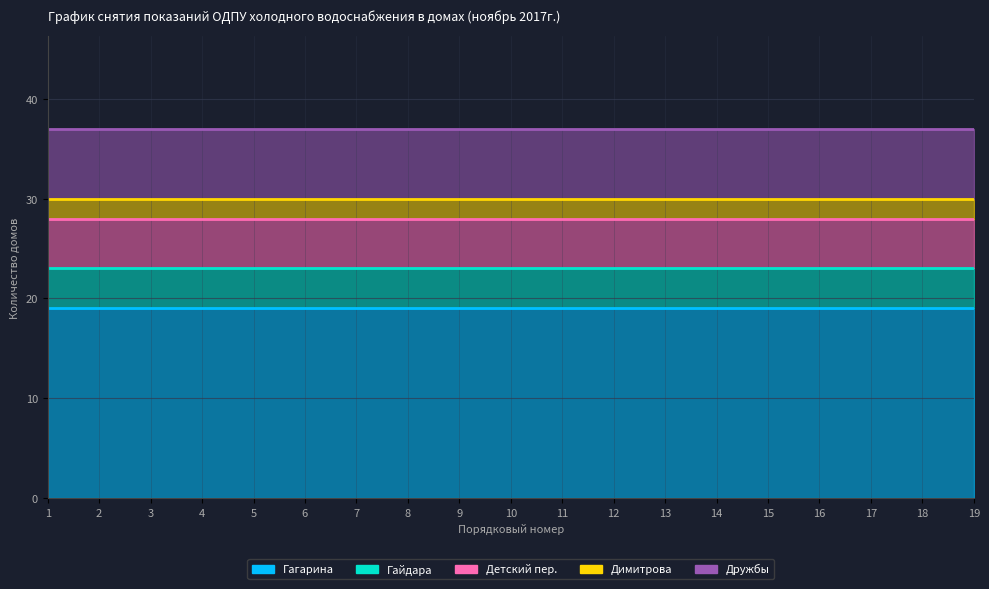

Rank the series by their maximum value, from lowest to highest.

Димитрова, Гайдара, Детский пер., Дружбы, Гагарина